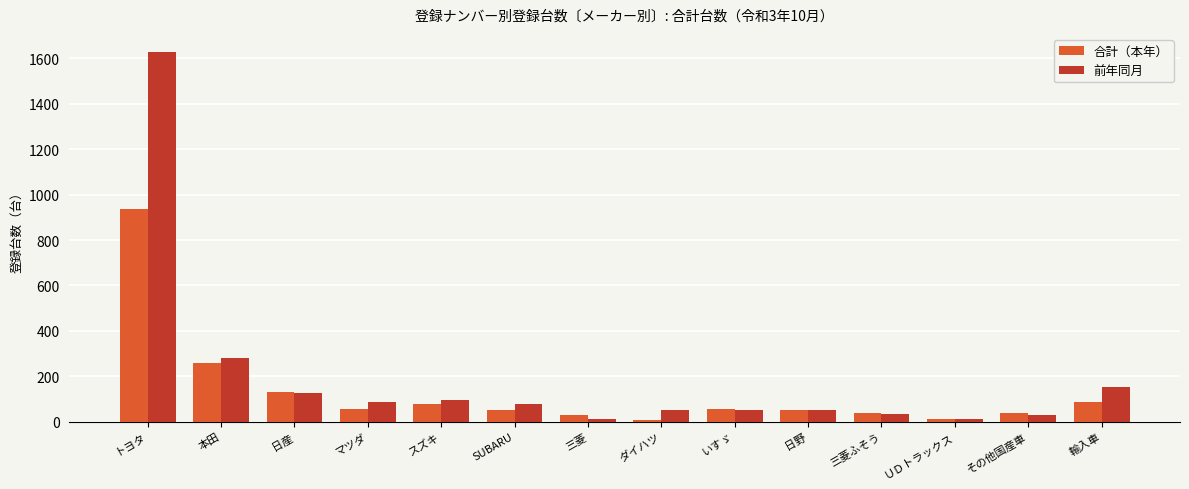

Read the 前年同月 value at いすゞ, to the nearest 100.

100